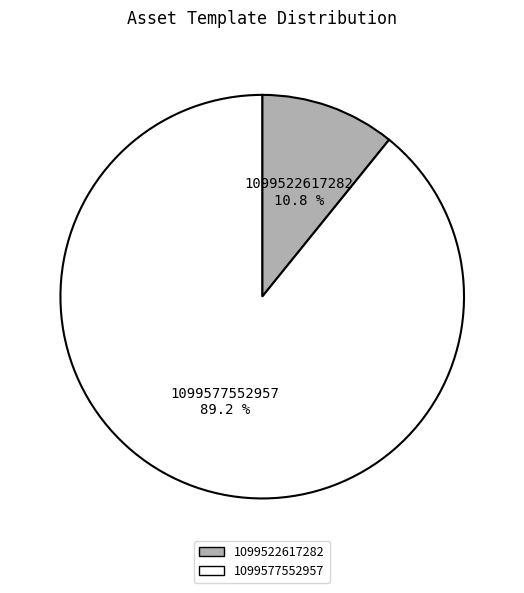

Between 1099522617282 and 1099577552957, which is larger?

1099577552957